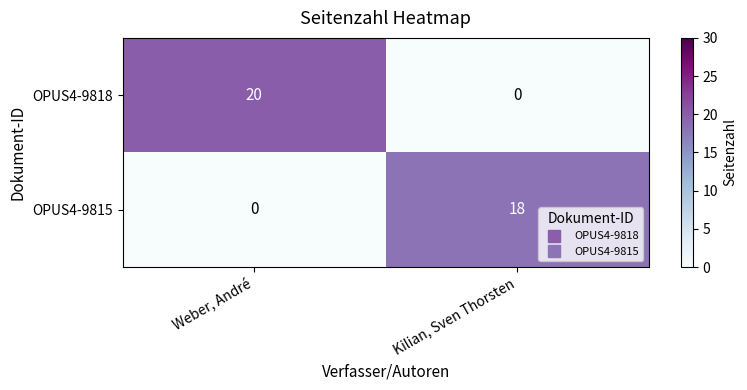

Reading left to right, transcribe all the data shown in this chart.

OPUS4-9818: 20	0
OPUS4-9815: 0	18